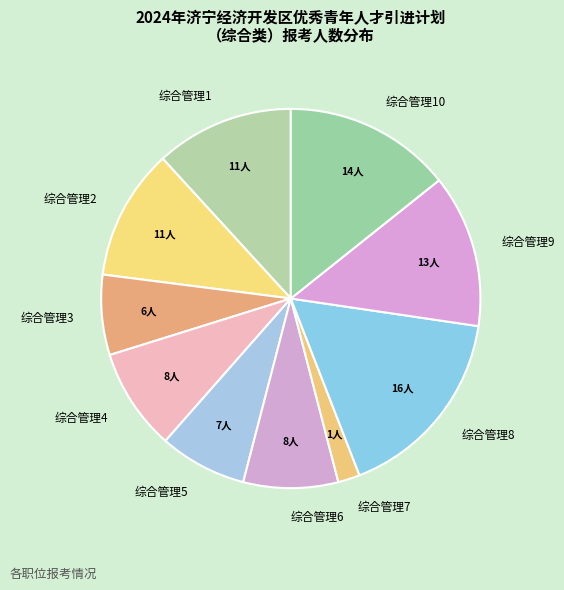

Between 综合管理3 and 综合管理1, which is larger?

综合管理1